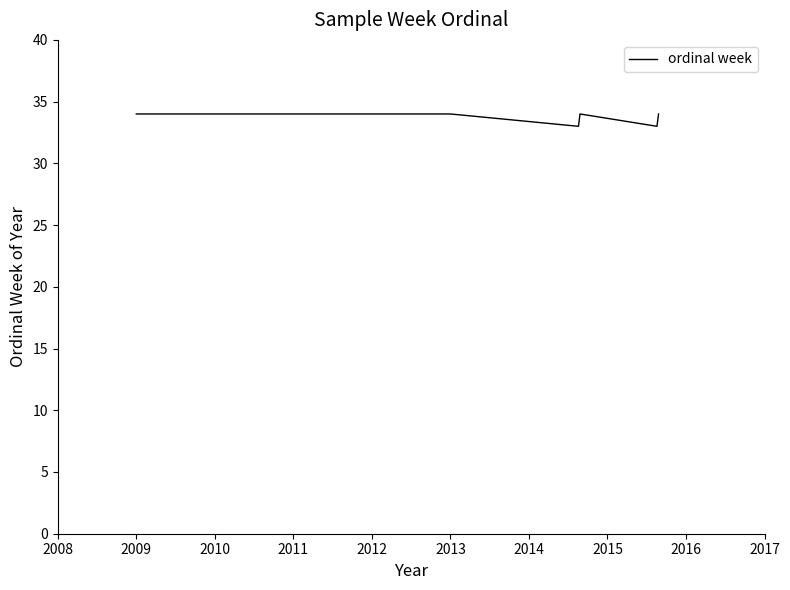

What is the smallest value displayed?

33